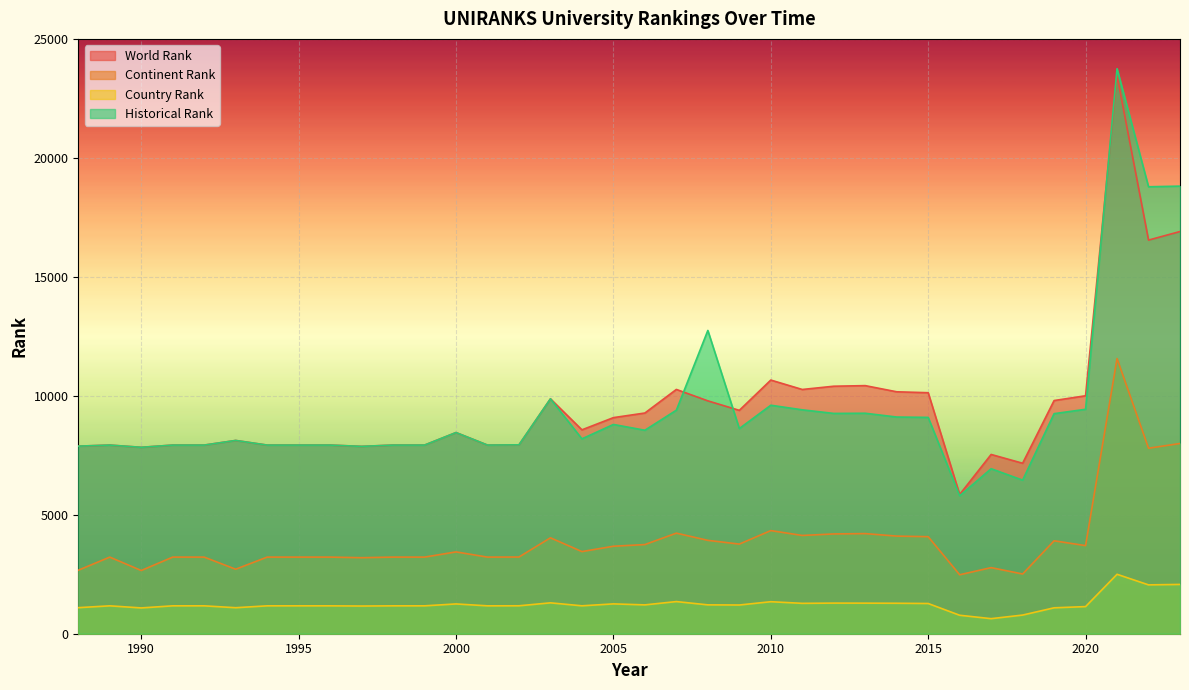

Reading right to left, what are all the values shown in this chart?

world rank: 16904	16544	23454	10001	9800	7165	7534	5852	10129	10168	10427	10402	10265	10661	9388	9787	10267	9276	9082	8569	9873	7938	7928	8455	7928	7928	7874	7928	7928	7928	8123	7928	7928	7835	7928	7884
continent rank: 7995	7796	11564	3703	3905	2510	2778	2478	4078	4103	4208	4194	4130	4334	3767	3924	4227	3747	3677	3452	4031	3224	3220	3439	3220	3220	3195	3220	3220	3220	2711	3220	3220	2657	3220	2668
country rank: 2072	2053	2498	1140	1089	784	633	776	1270	1281	1285	1287	1277	1345	1207	1213	1351	1212	1254	1173	1298	1174	1172	1252	1172	1172	1164	1172	1172	1172	1093	1172	1172	1084	1172	1095
historical rank: 18812	18785	23748	9433	9249	6454	6935	5797	9092	9107	9266	9259	9410	9603	8623	12746	9395	8552	8795	8190	9873	7938	7928	8455	7928	7928	7874	7928	7928	7928	8123	7928	7928	7835	7928	7884